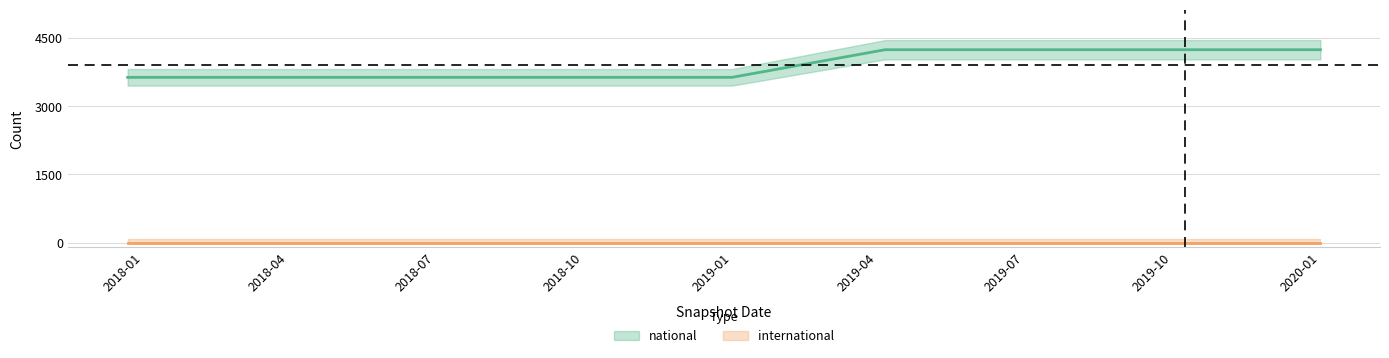

Does the chart have visible grid lines?

Yes